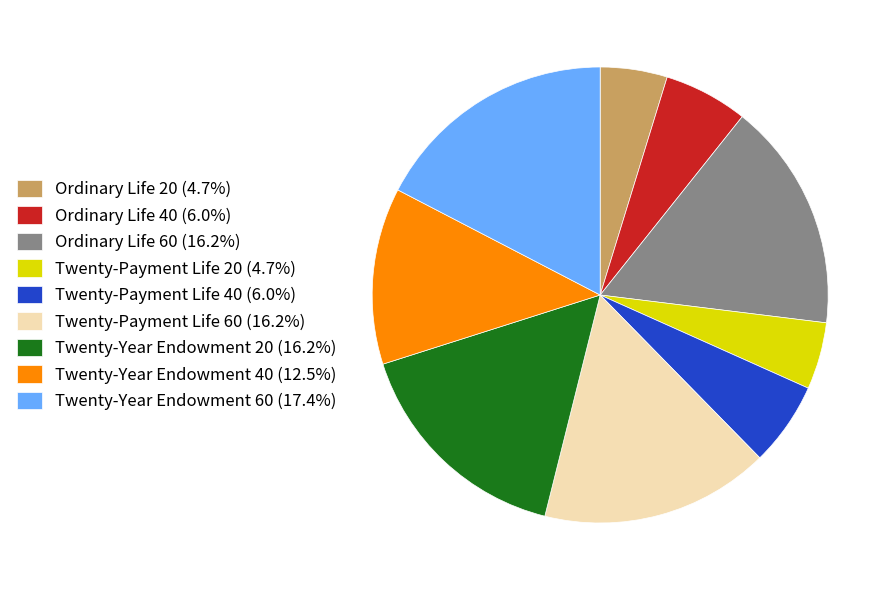

Is the sum of Ordinary Life 20 (4.7%) and Twenty-Year Endowment 20 (16.2%) greater than half?

No